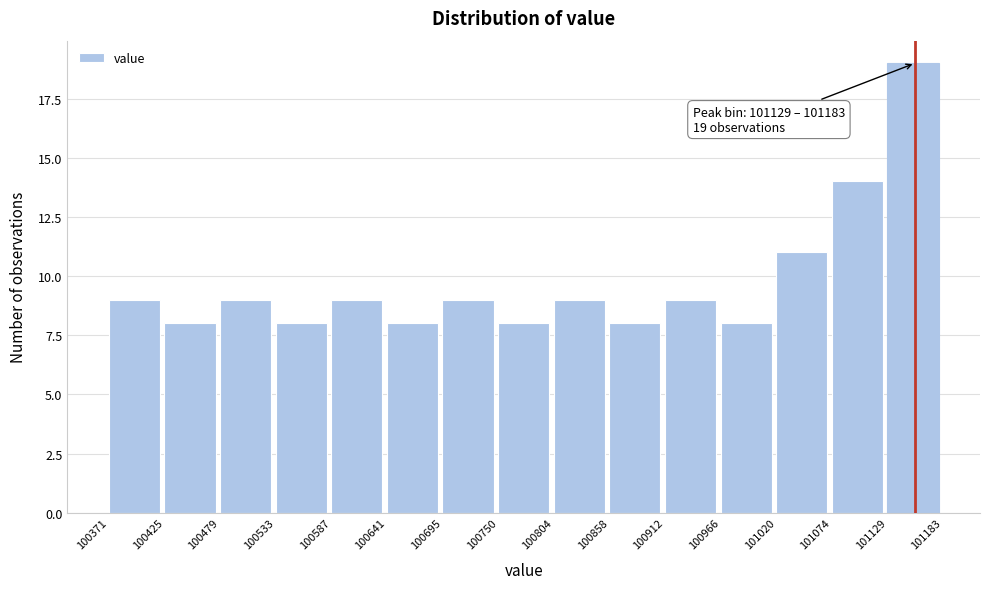

Over which range of the x-axis is the bar tallest?

101129 to 101183